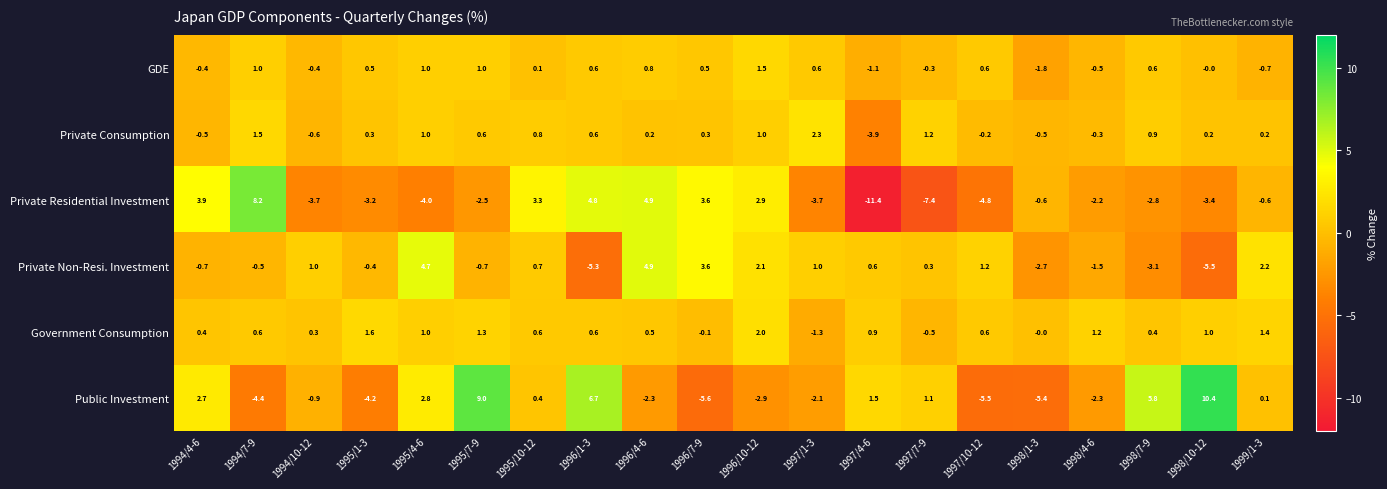

What is the sum of the Private Consumption values at 1995/10-12 and 1997/7-9?

2.0